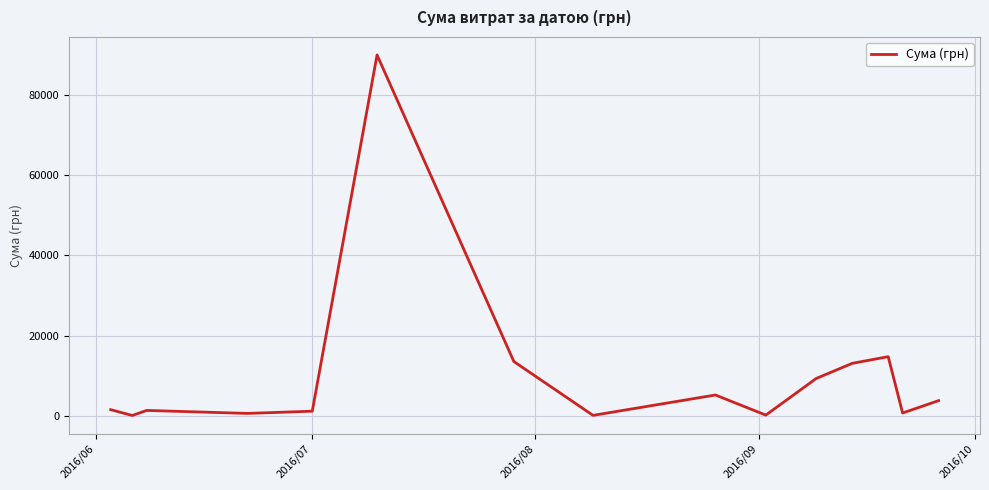

What is the greatest value displayed?

90000.0